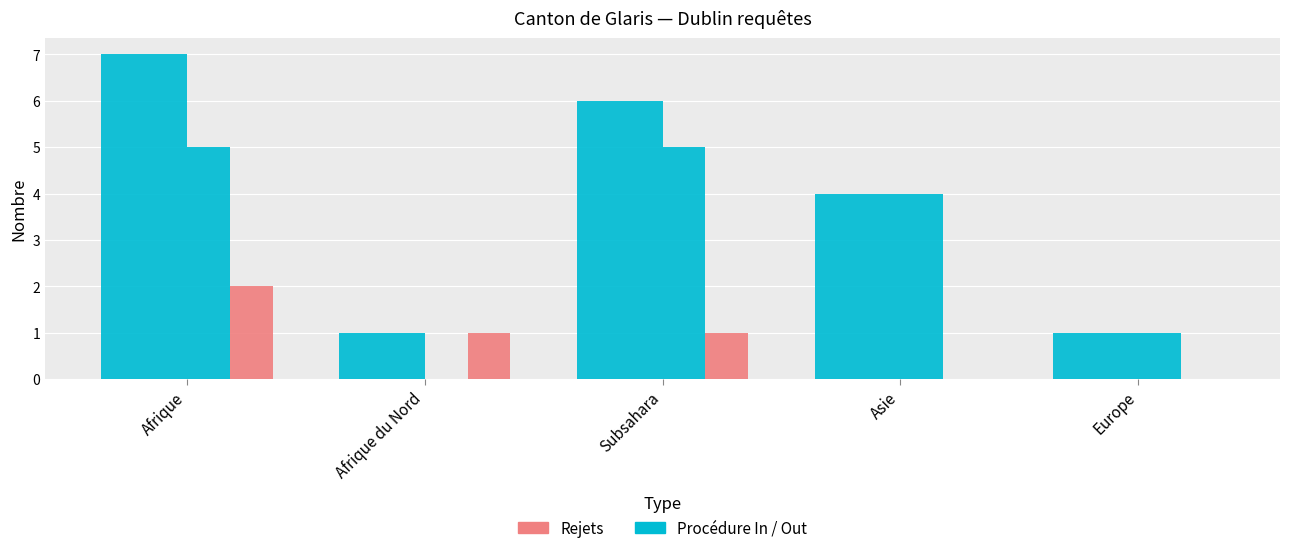

How many groups of bars are there?

5